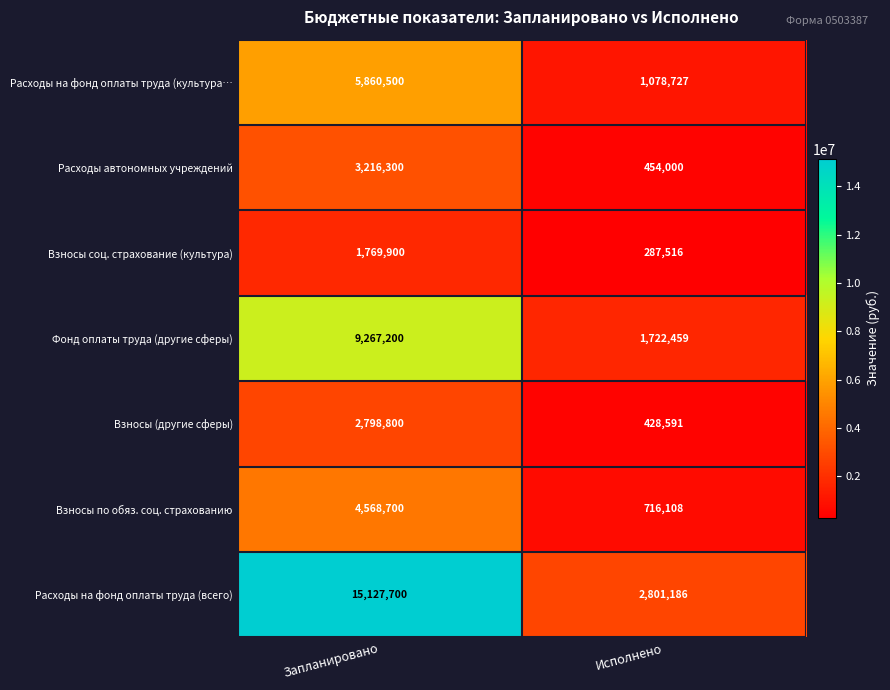

Rank the categories by Расходы автономных учреждений value from highest to lowest.

Запланировано, Исполнено